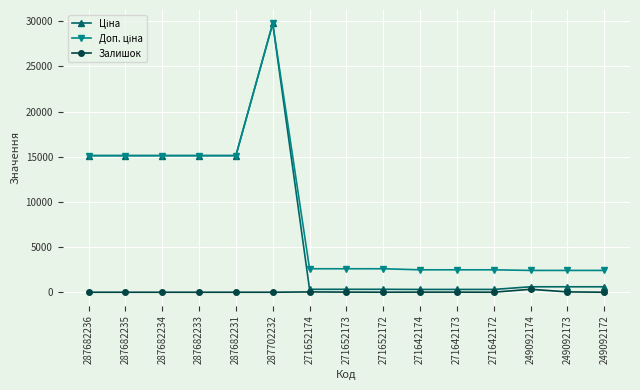

True or false: Залишок has more than 0 points higher than both neighbors.

True